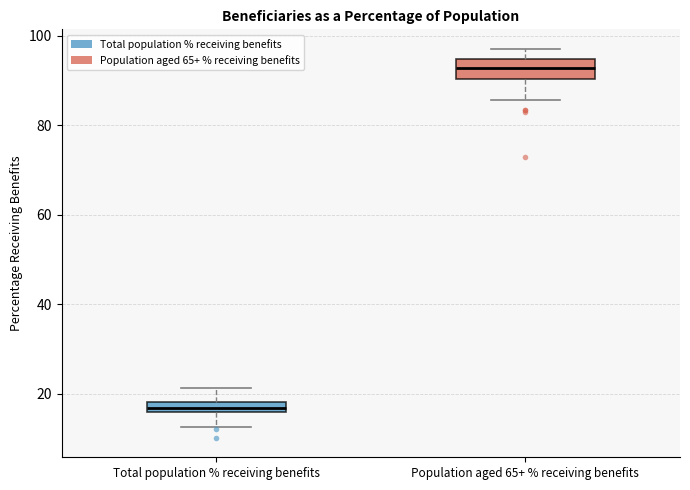

Which box has the lowest median line?

Total population % receiving benefits